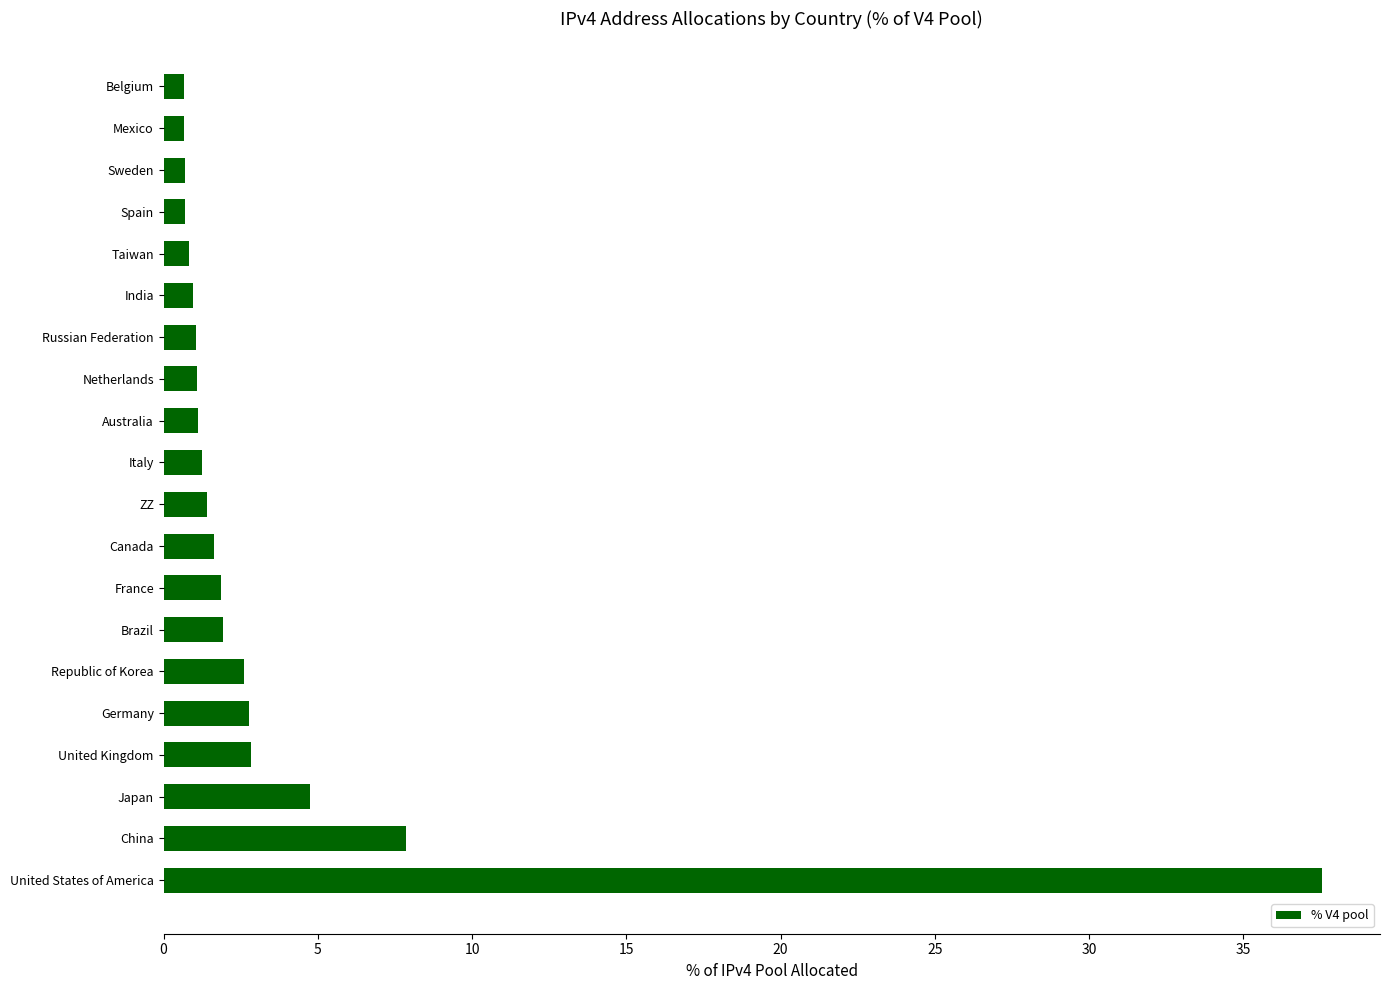

Which category has the highest value across all series?

United States of America